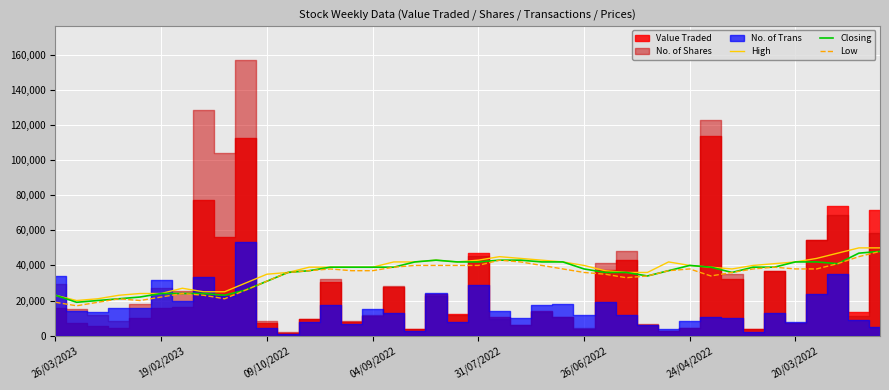

What is the lowest value of the High series?

20000